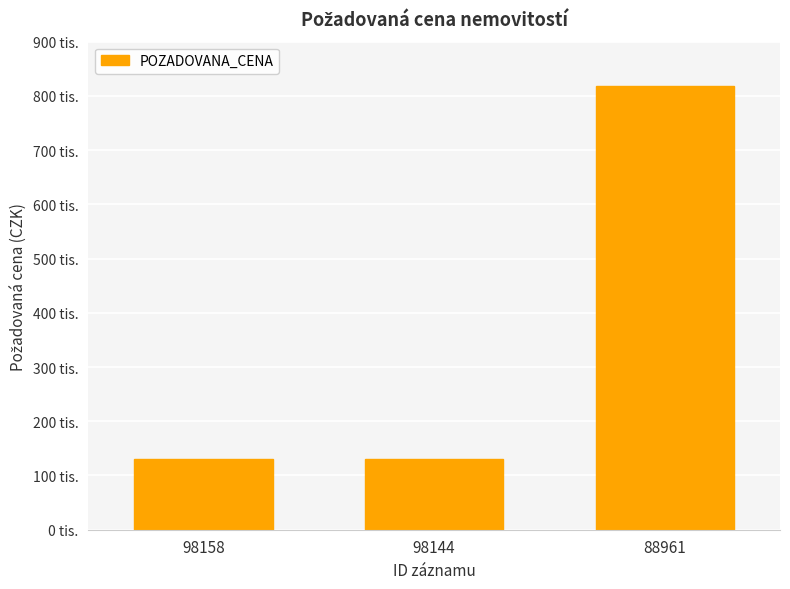

What value does the data have at 88961, to the nearest 50?

818700